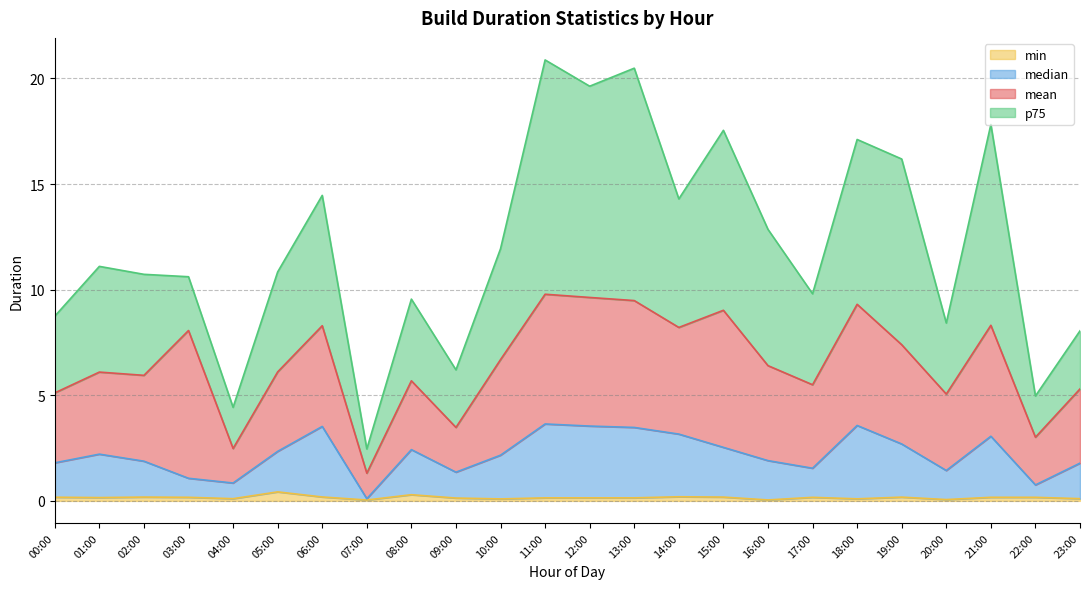

Rank the categories by min value from lowest to highest.

07:00, 16:00, 20:00, 10:00, 18:00, 04:00, 23:00, 09:00, 13:00, 11:00, 12:00, 01:00, 17:00, 22:00, 03:00, 21:00, 00:00, 19:00, 15:00, 02:00, 06:00, 14:00, 08:00, 05:00